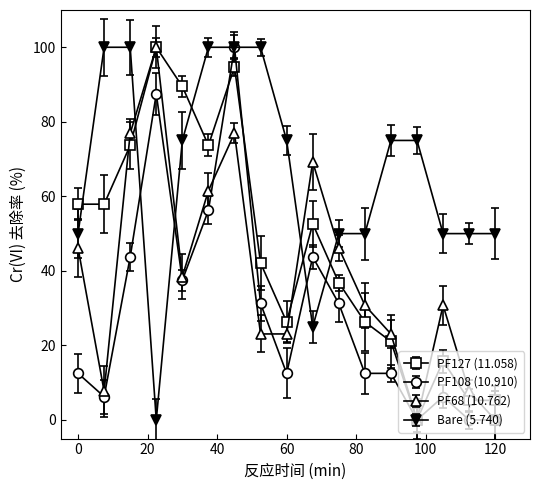

In PF127 (11.058), how many points are higher than both neighbors (excluding endpoints)?

4